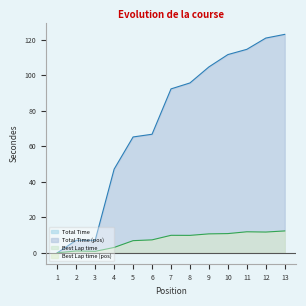

True or false: Best Lap time and Total Time intersect in this chart.

False